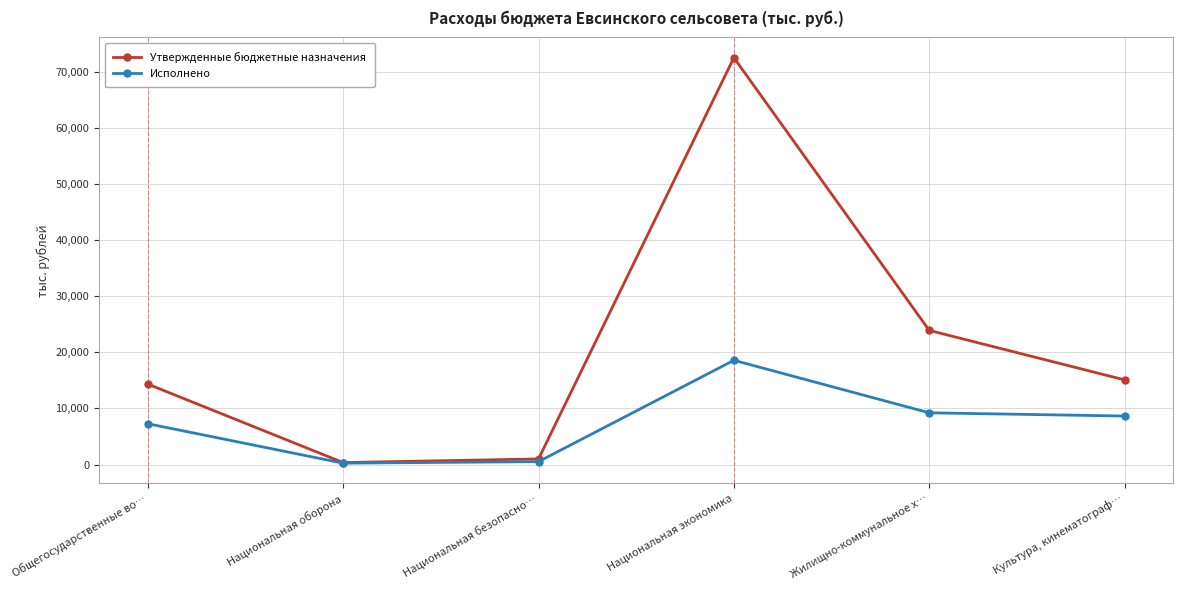

At which label is Исполнено closest to 9406?

Жилищно-коммунальное х…